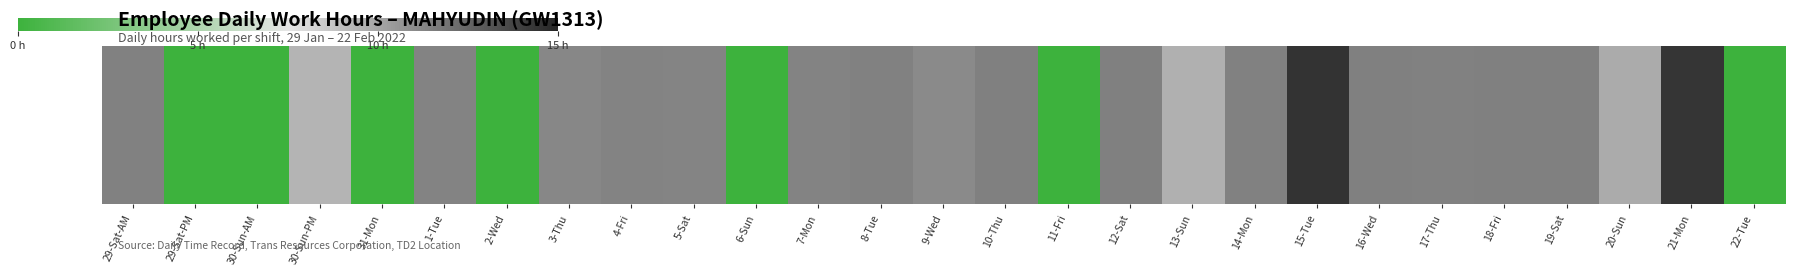

At which label does the data first exceed 11?

29-Sat-AM